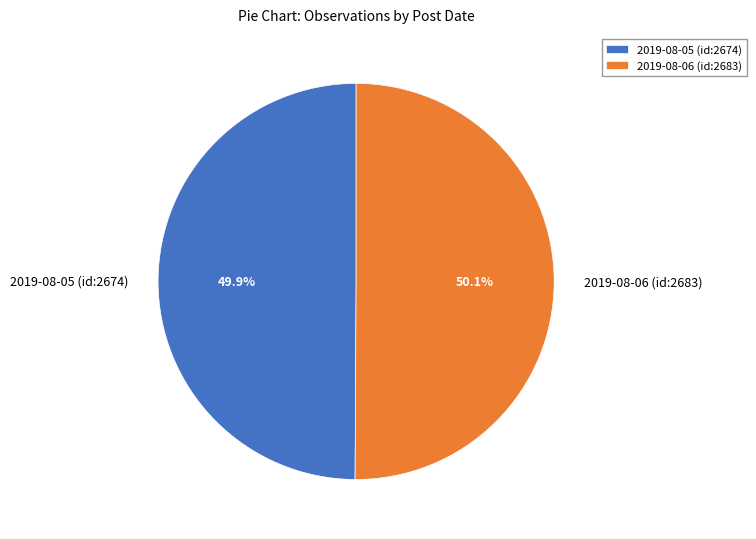

What is the ratio of the value at 2019-08-05 (id:2674) to the value at 2019-08-06 (id:2683)?

1.0